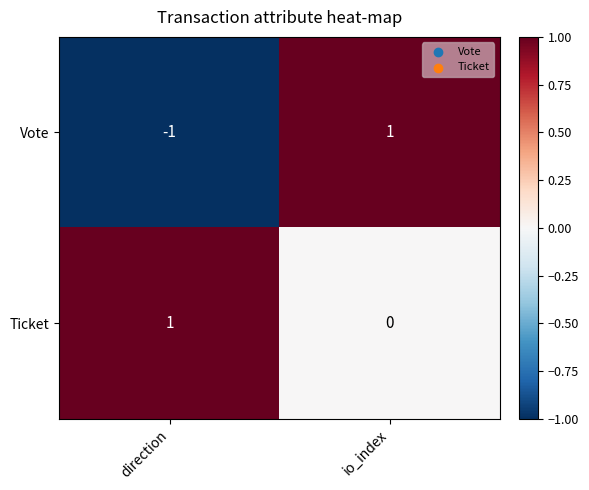

Which label corresponds to the smallest value in the chart?

direction